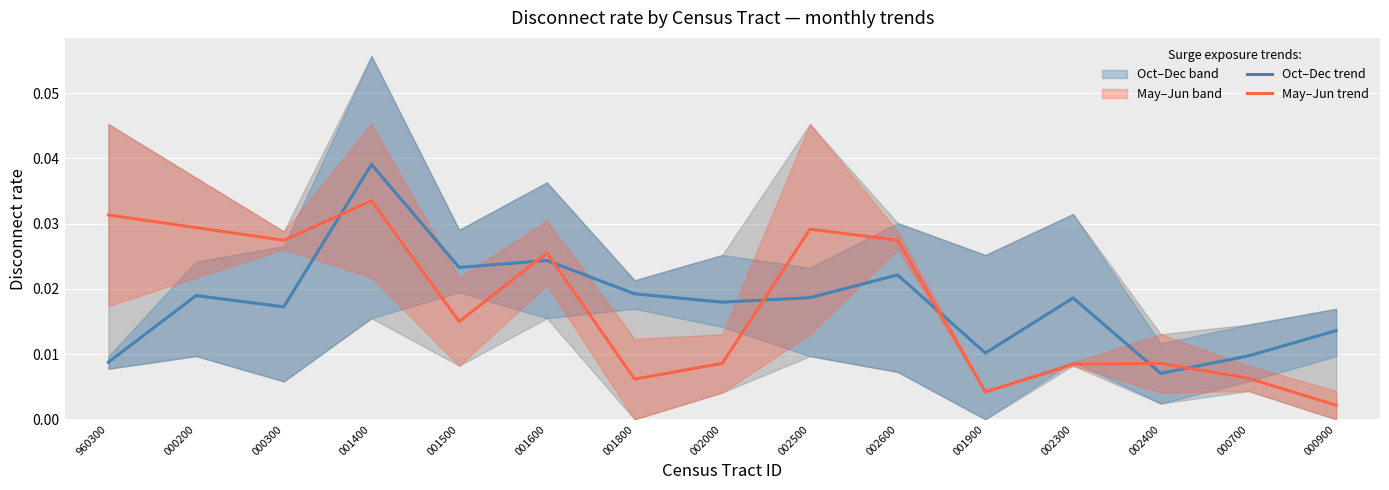

True or false: Oct–Dec trend has more than 1 interior local peaks.

True